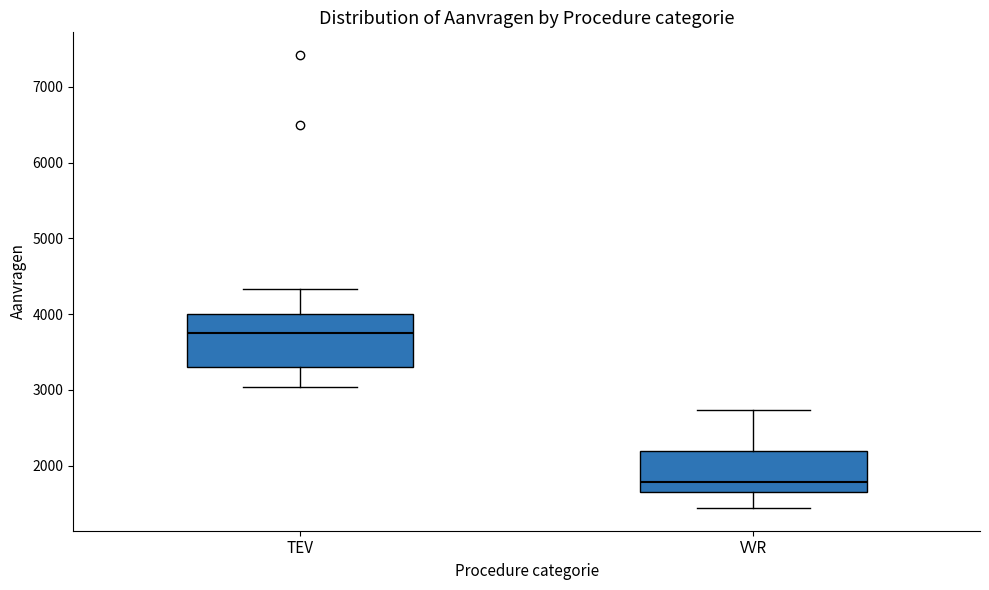

Comparing the boxes themselves (not the whiskers), which one is the tallest?

TEV